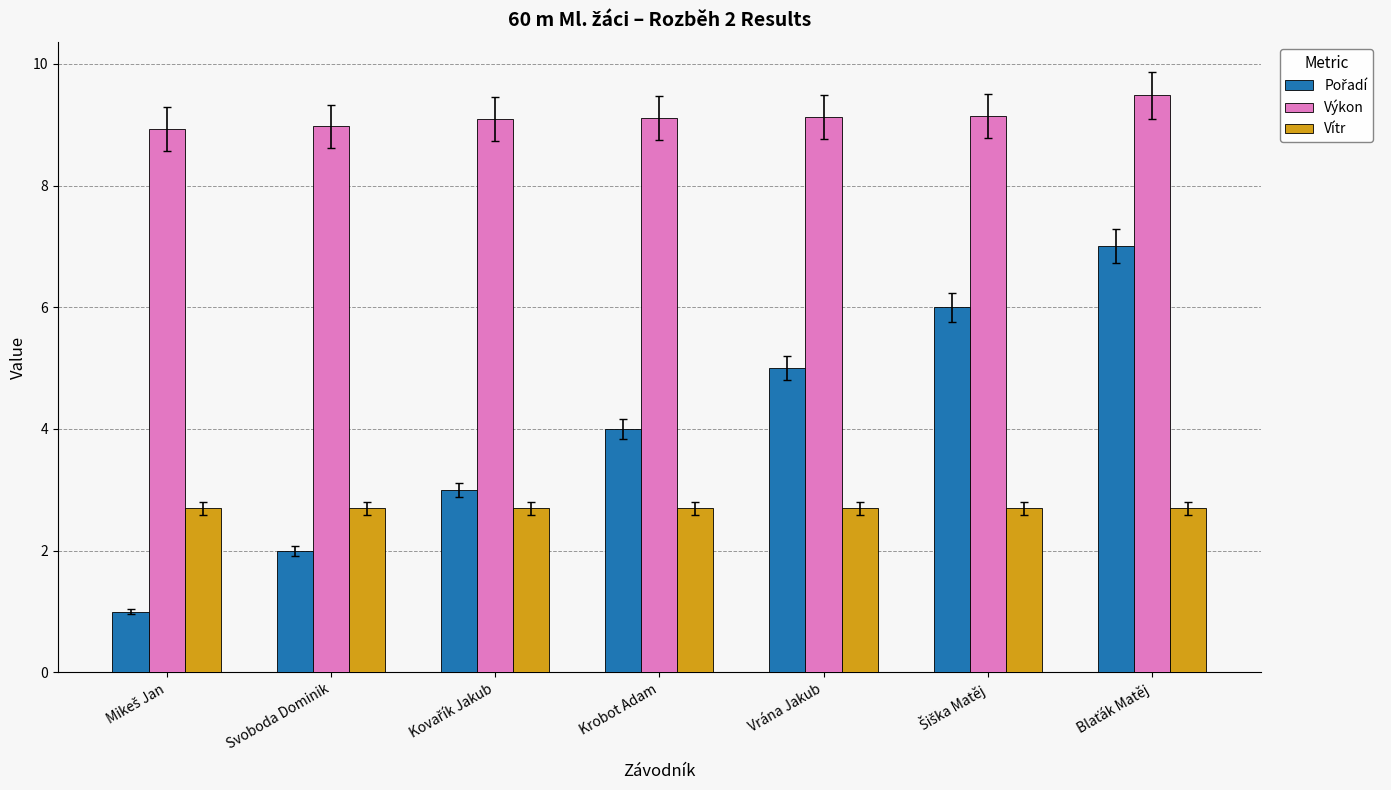

Which series has the largest total across all categories?

Výkon